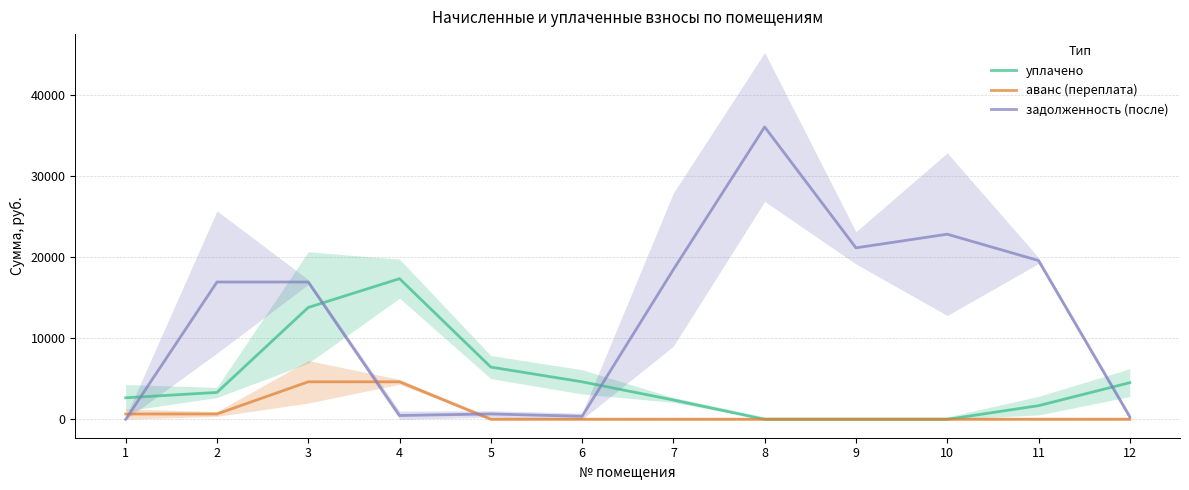

True or false: задолженность (после) and аванс (переплата) intersect in this chart.

True